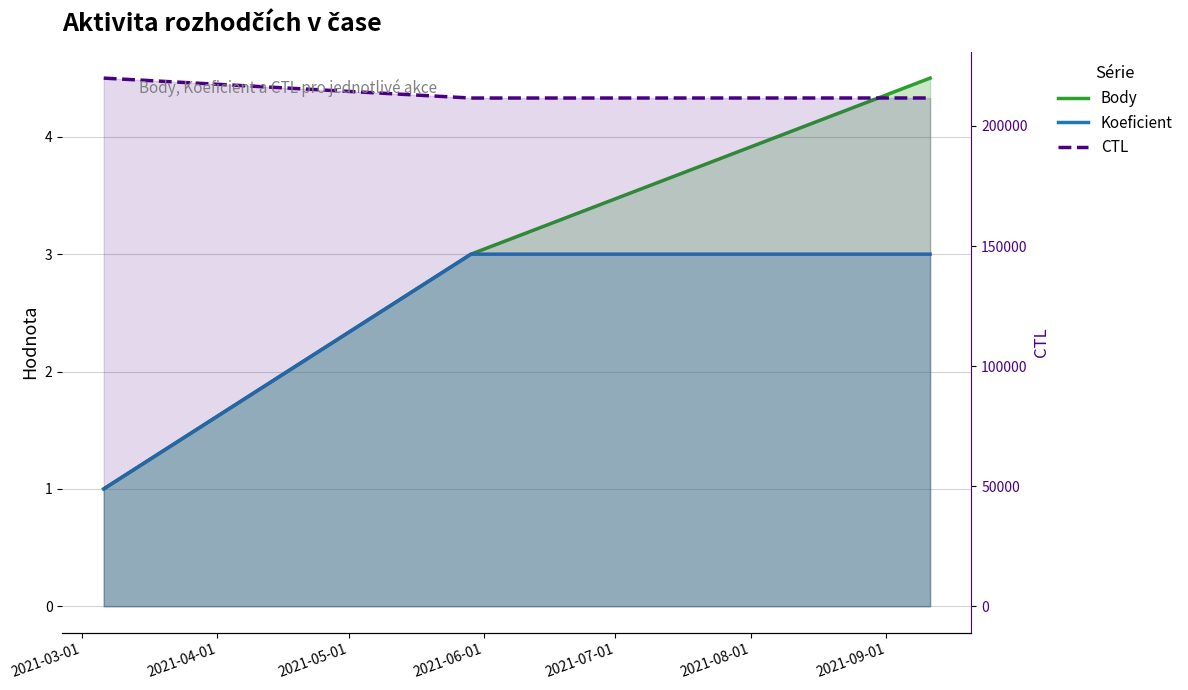

How many series are shown in this chart?

3